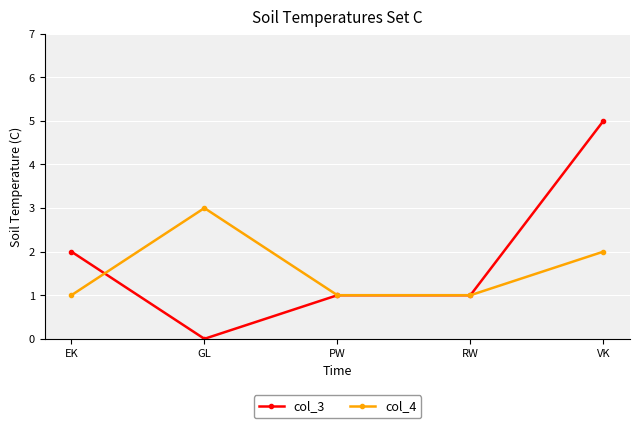

Which series has the largest range (max minus min)?

col_3